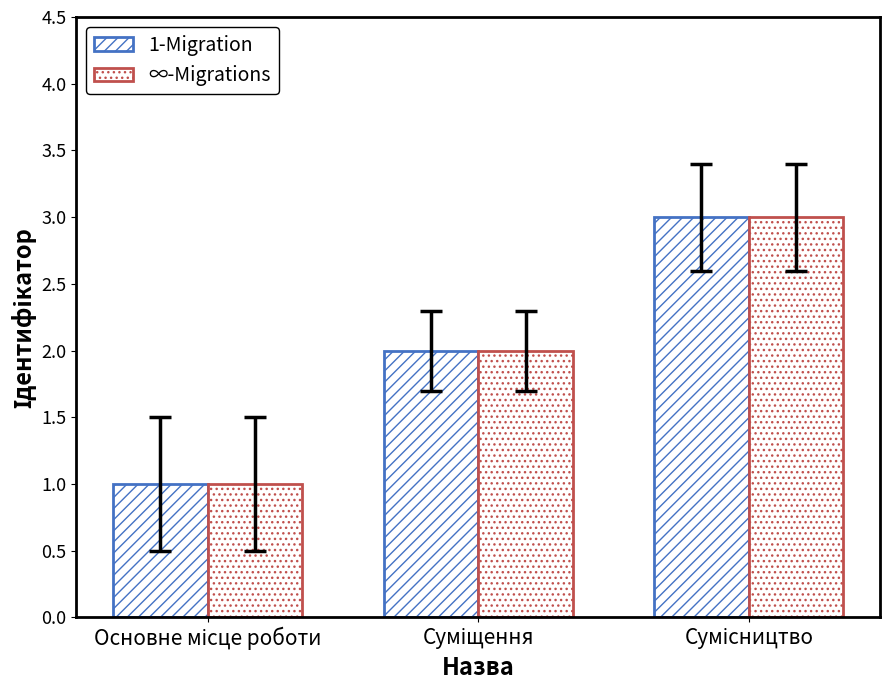

How many data points does each series have?

3